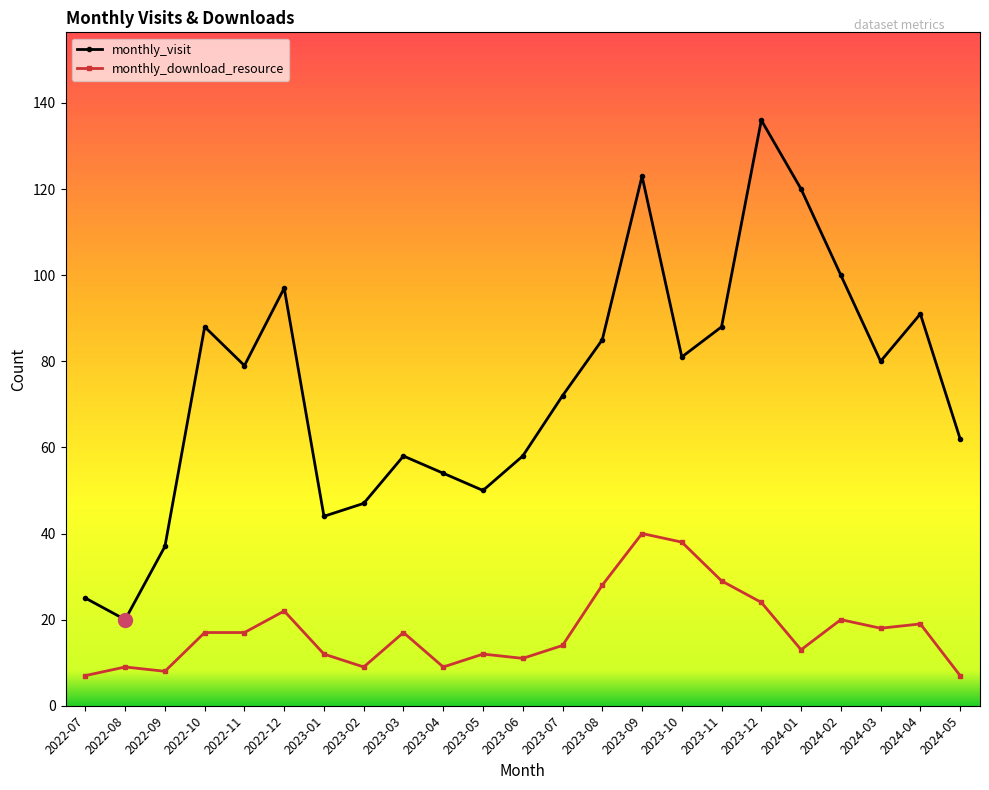

What is the label of the 13th point from the right?

2023-05